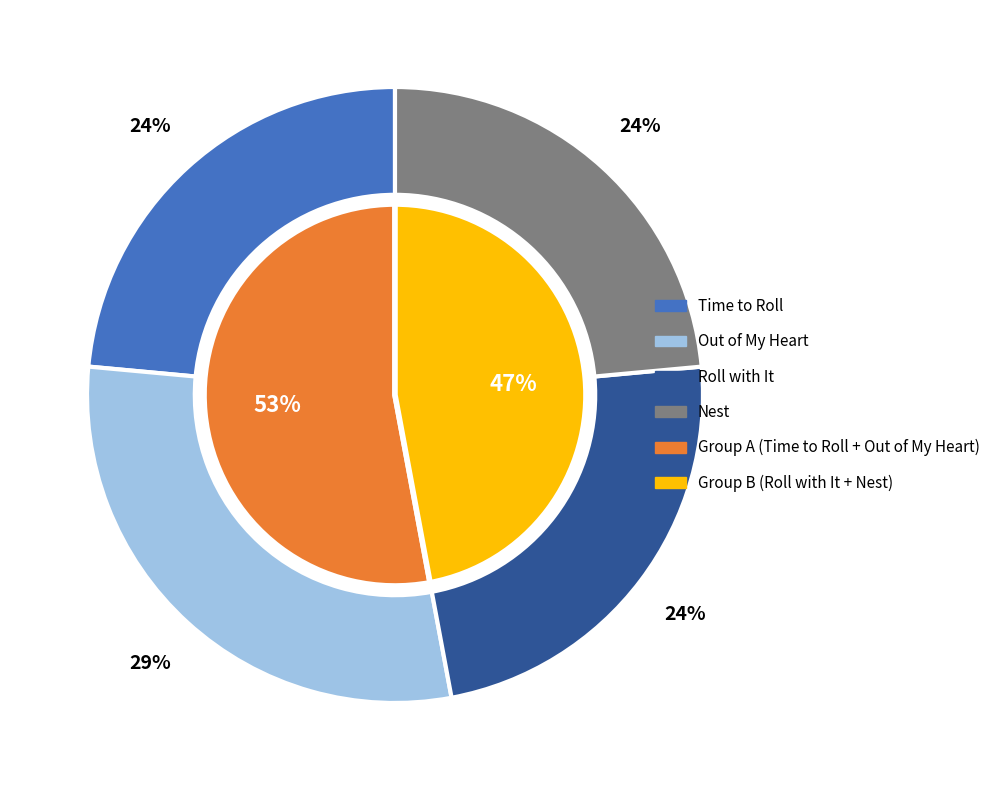

Between Time to Roll and Roll with It, which is larger?

Time to Roll